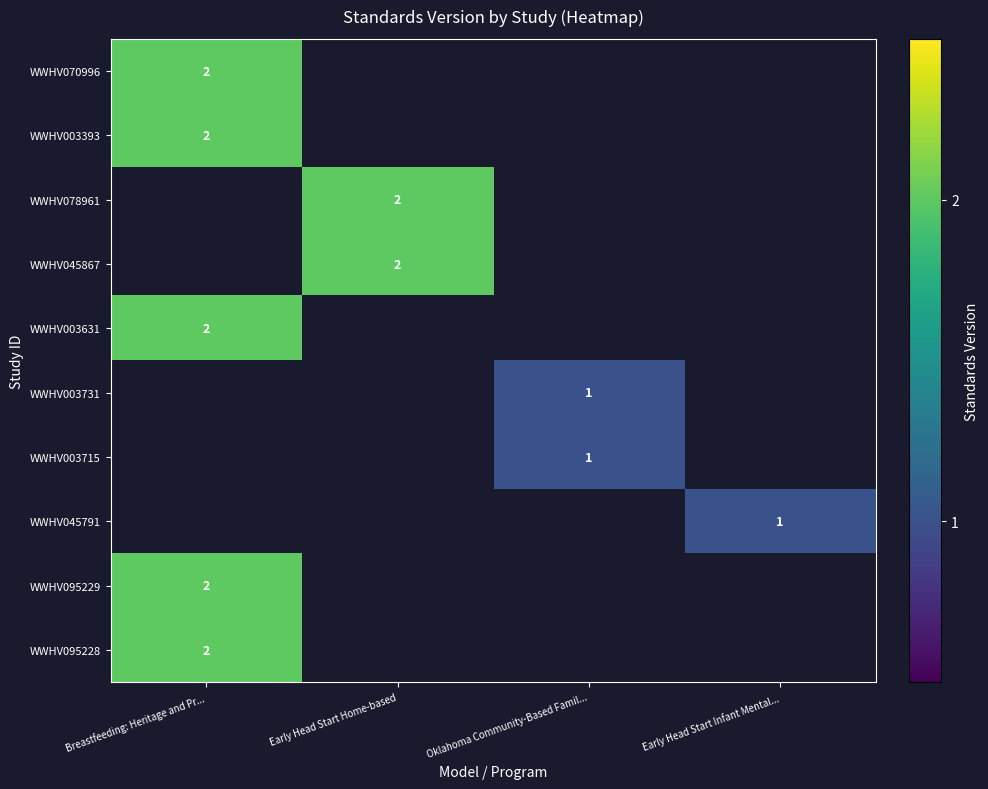

True or false: WWHV095229 has a value of 3 at Breastfeeding: Heritage and Pr....

False